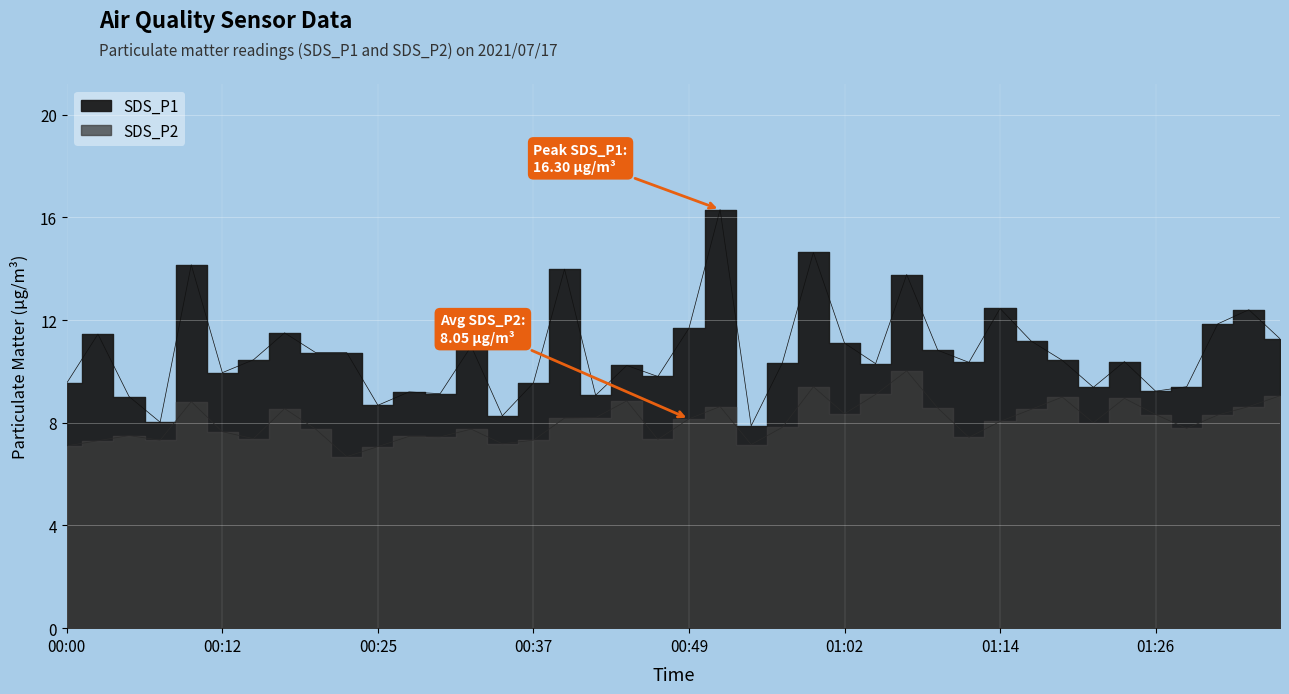

At which category is the sum across all series the highest?

00:52